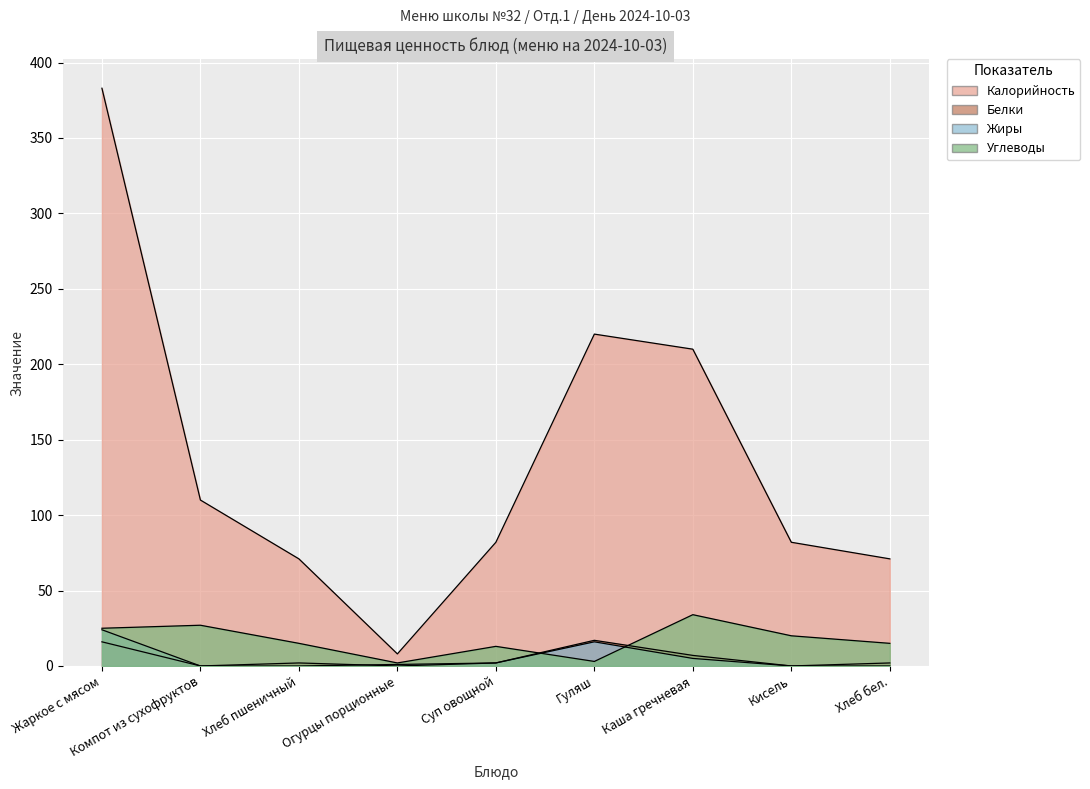

Count the number of categories in the chart.

9